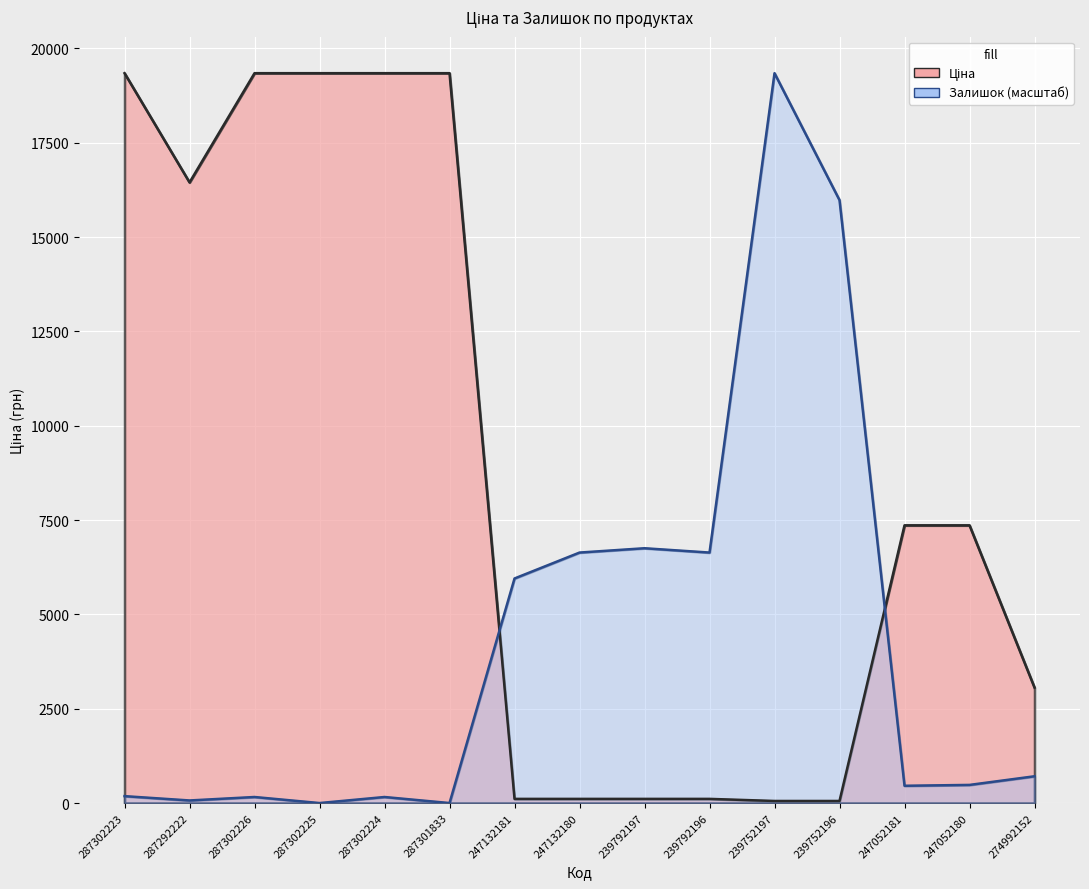

How many data points in Залишок are above 480?

8